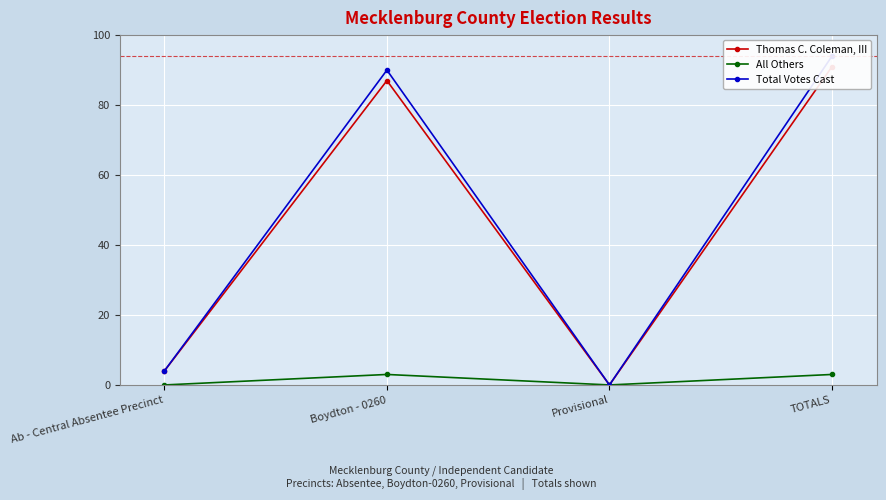

True or false: Total Votes Cast has more than 1 interior local peaks.

False